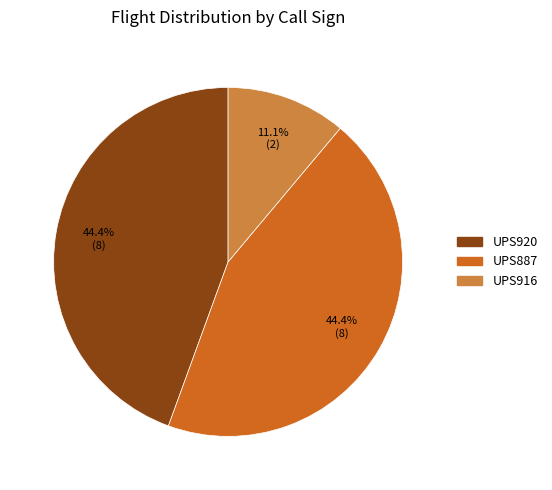

Which category has the smallest portion of the pie?

UPS916